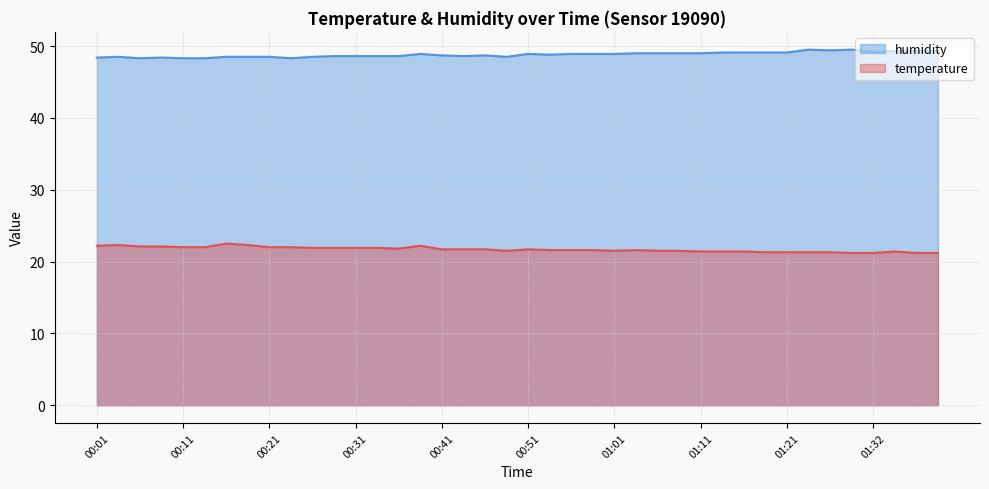

What position from the right is 01:18?

9